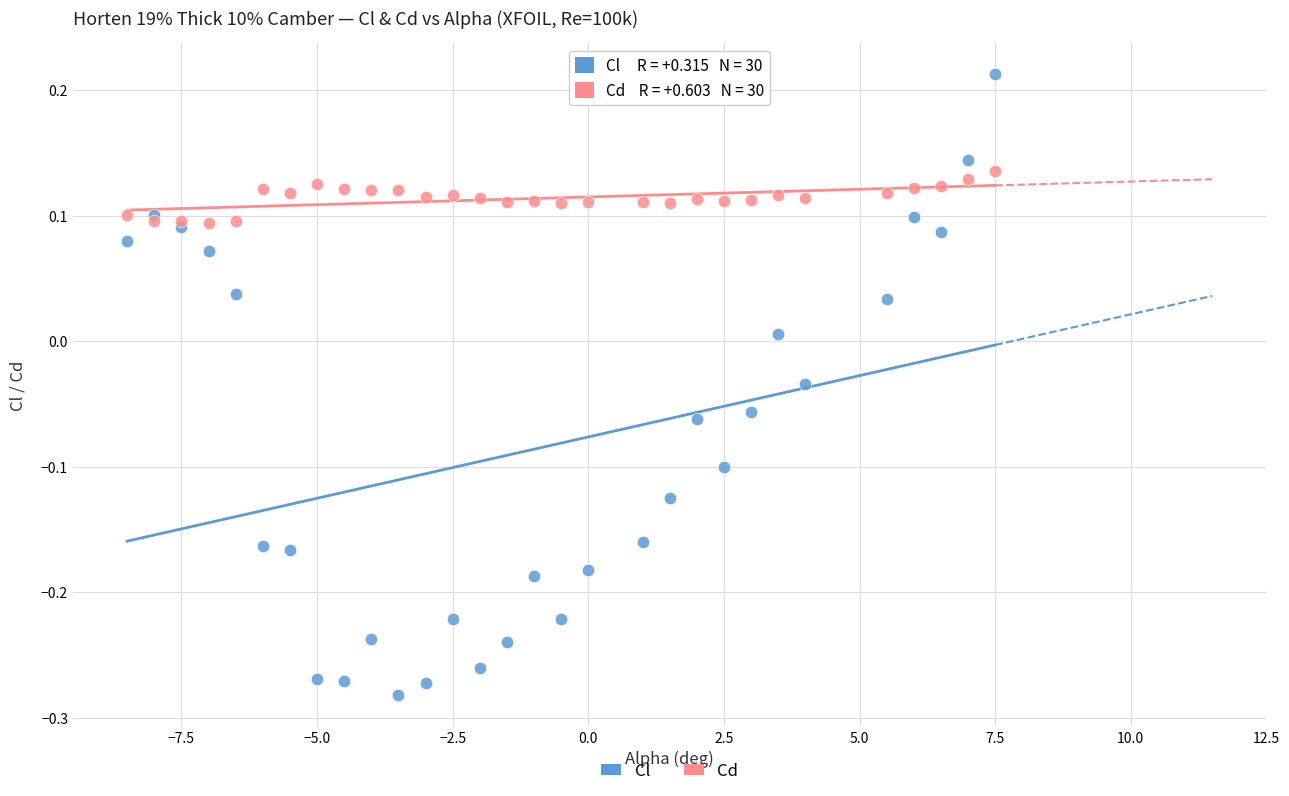

What are all the series names shown in the legend?

Cl, Cd